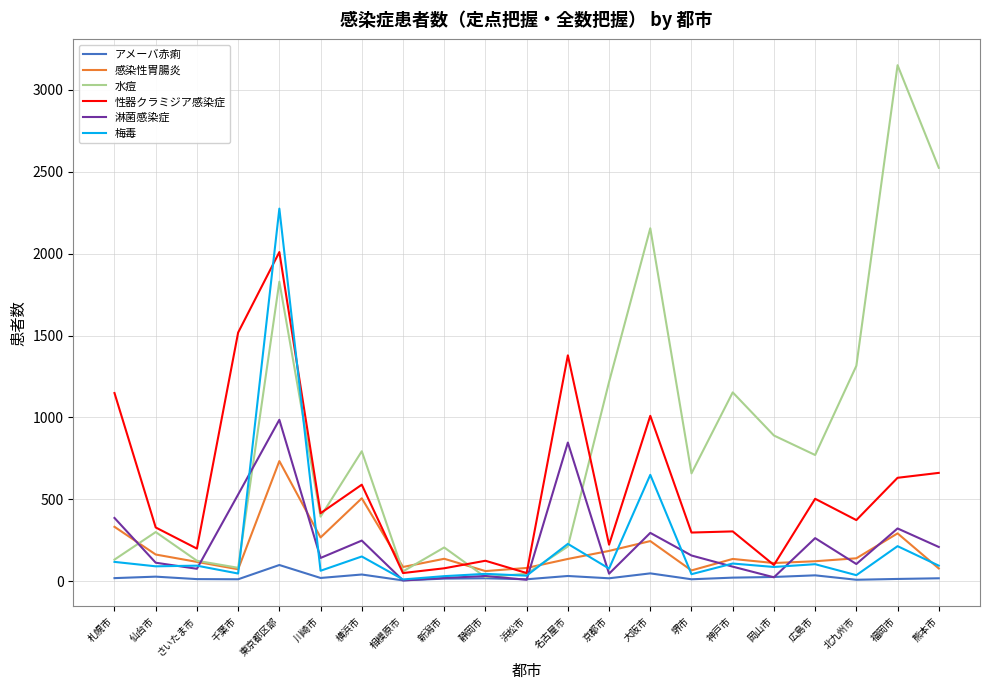

At which category does the chart reach its peak across all series?

福岡市